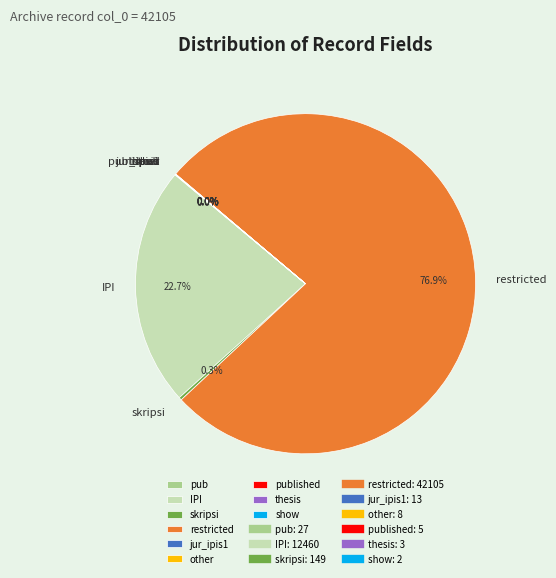

To the nearest percent, what is the average slice percentage?

11%